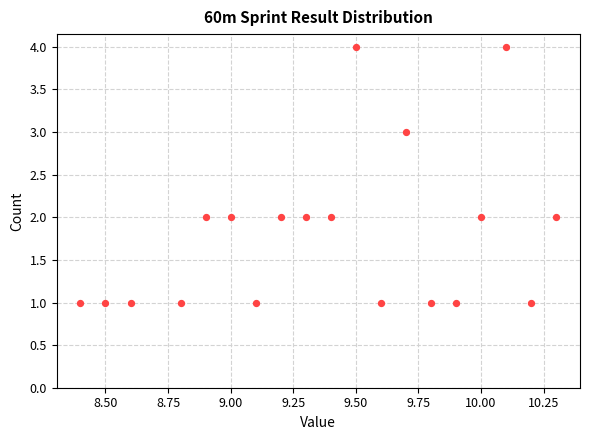

What is the range of Y values (max minus min)?

3